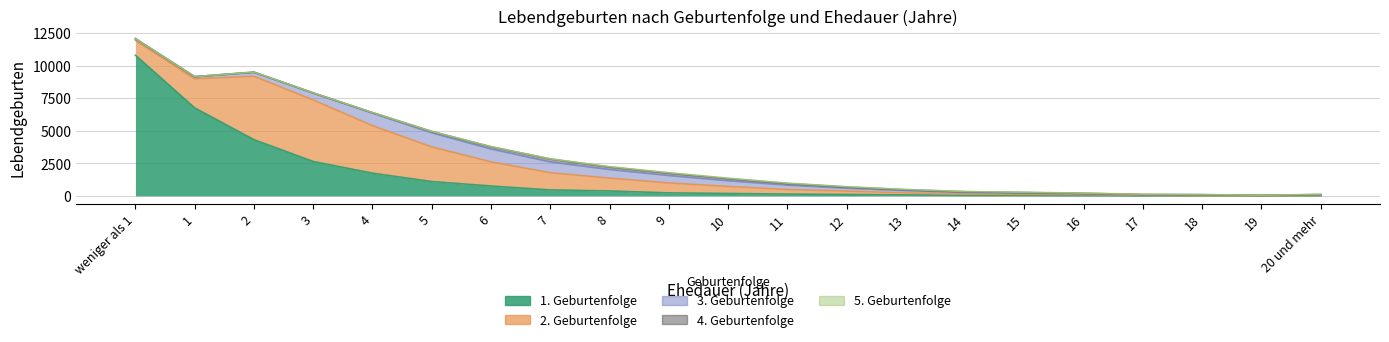

At which category is the sum across all series the highest?

weniger als 1